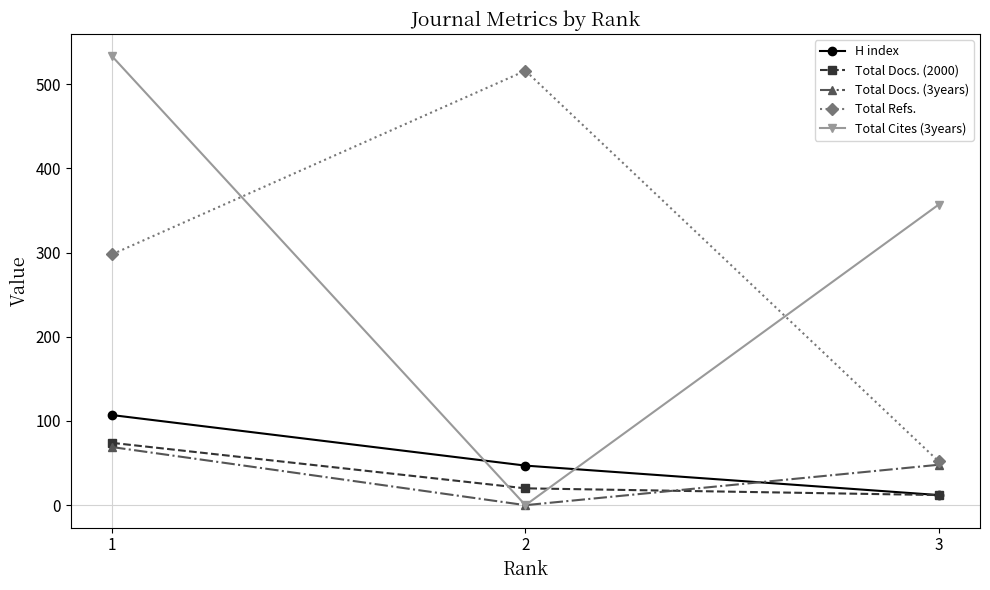

What is the difference between the maximum and minimum values in the Total Docs. (3years) series?

69